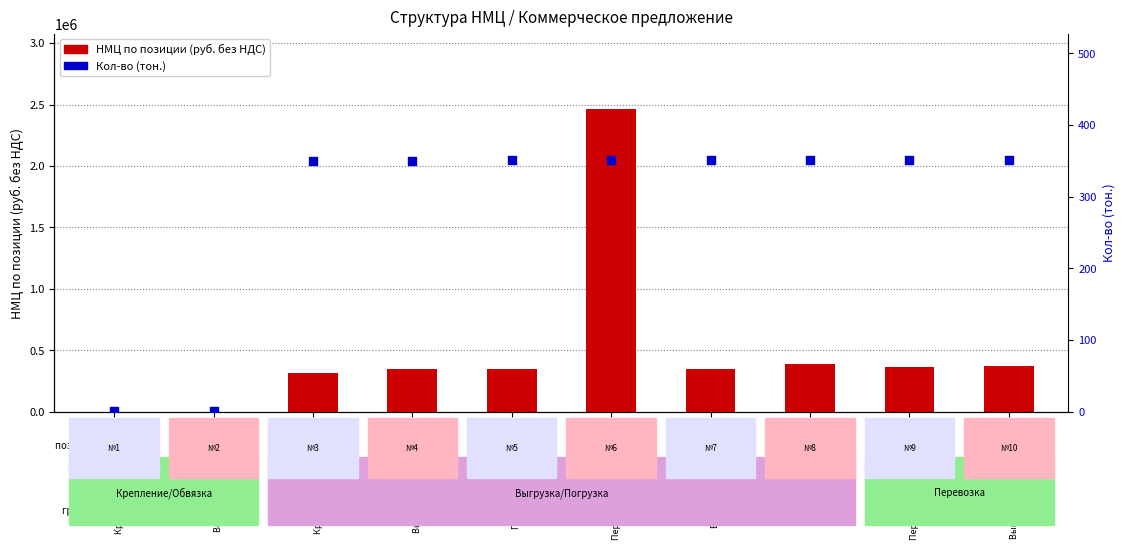

At which category is the sum across all series the highest?

№6
Перевозка МТР речным т…